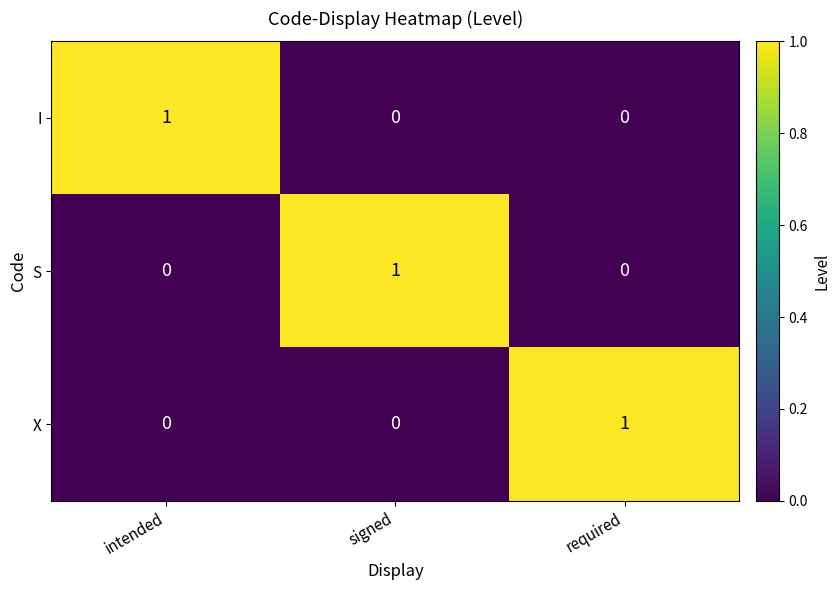

The I series shows 0 at intended. True or false?

False